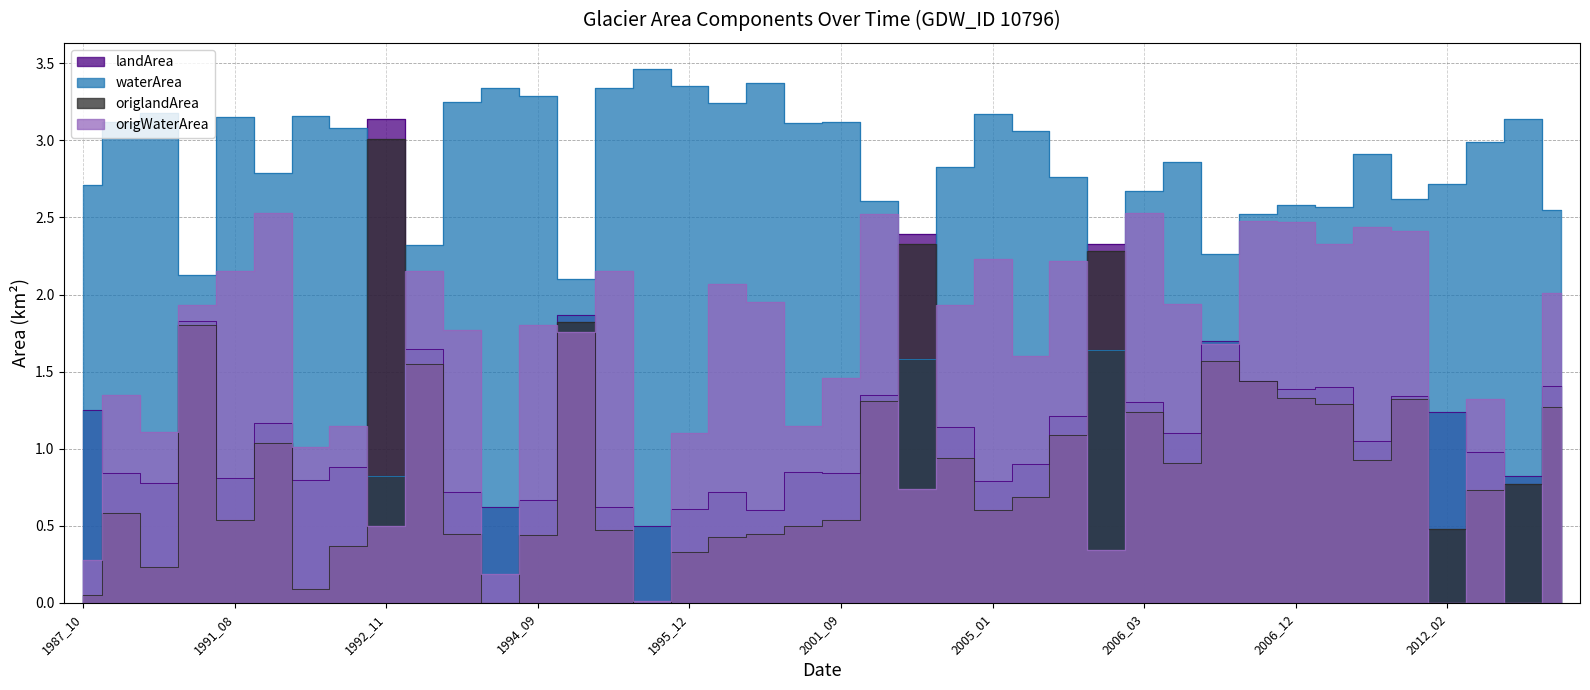

At which category is the sum across all series the highest?

2006_11